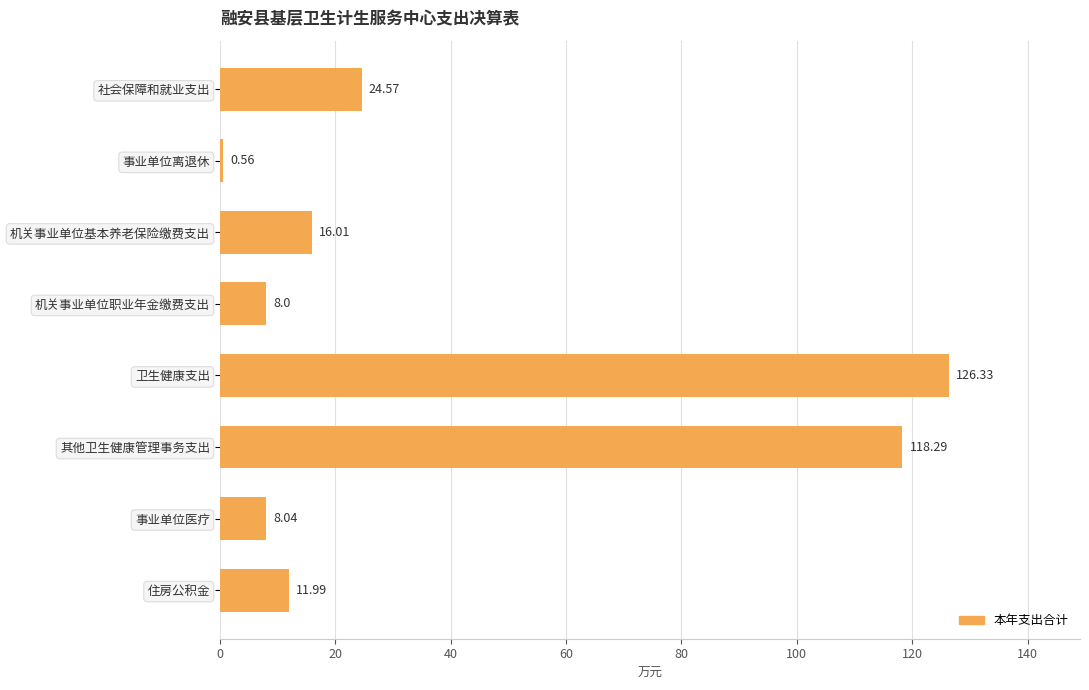

Which category has the highest value across all series?

卫生健康支出